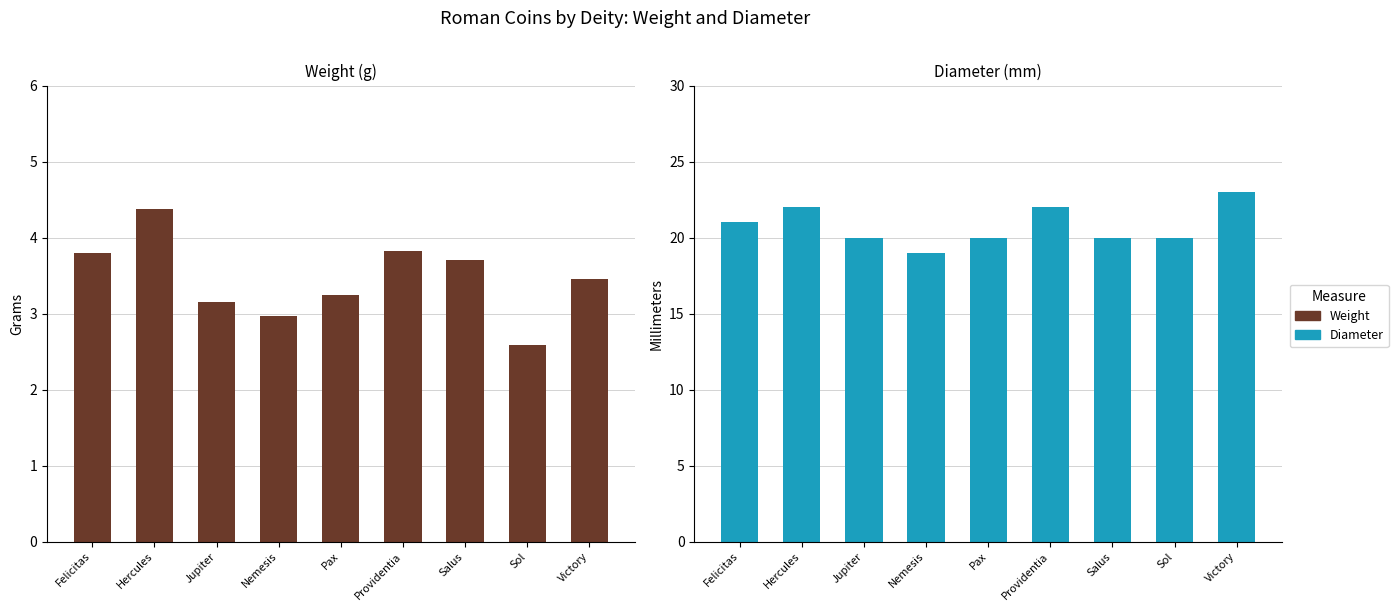

Read the Weight value at Pax.

3.2